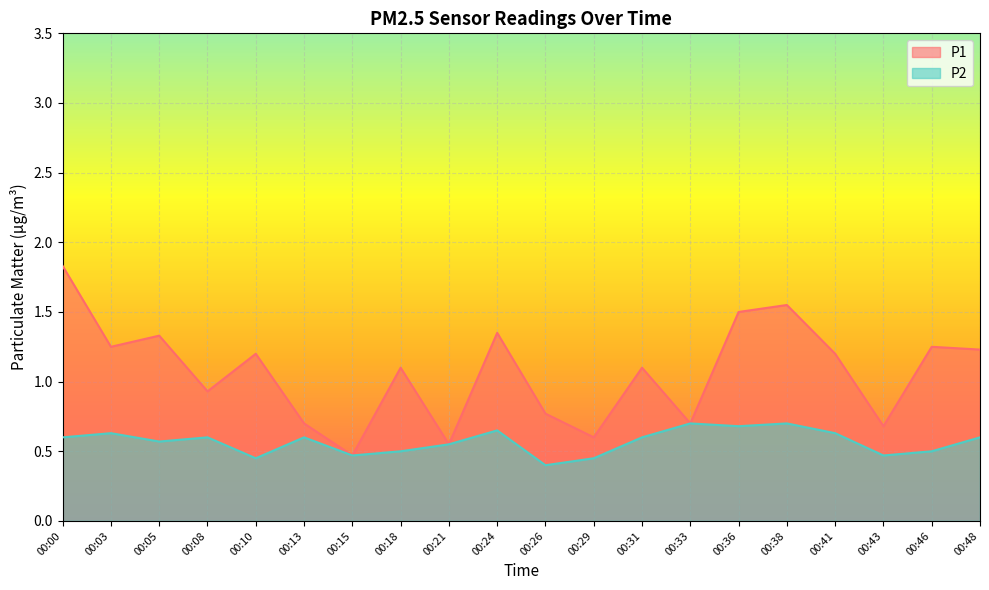

At which category does P2 reach its first local peak?

00:03